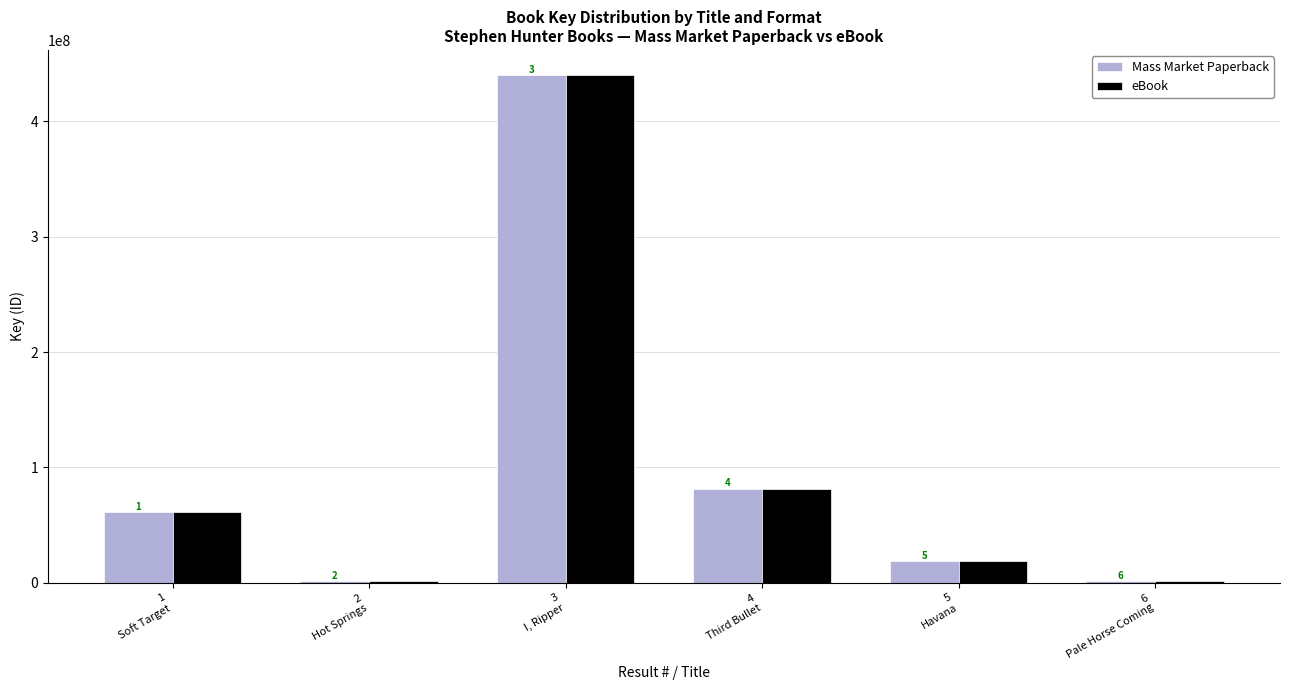

Reading right to left, what are all the values shown in this chart?

Mass Market Paperback: 1485170	18574906	81713182	439993477	1485157	61390749
eBook: 1485170	18574906	81713182	439993477	1485157	61390749